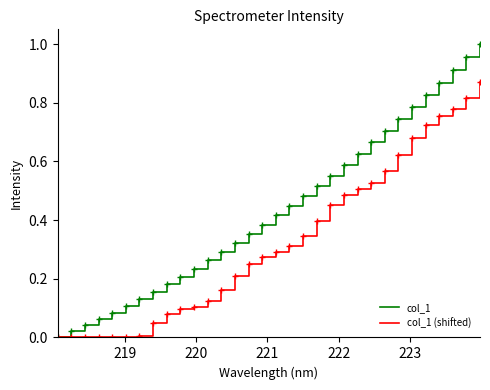

Which series has the largest range (max minus min)?

col_1